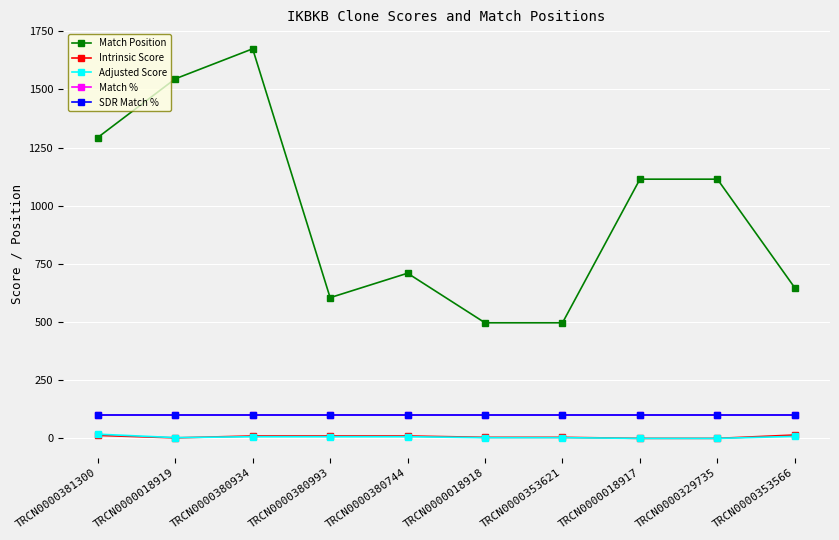

Does the chart have visible grid lines?

Yes